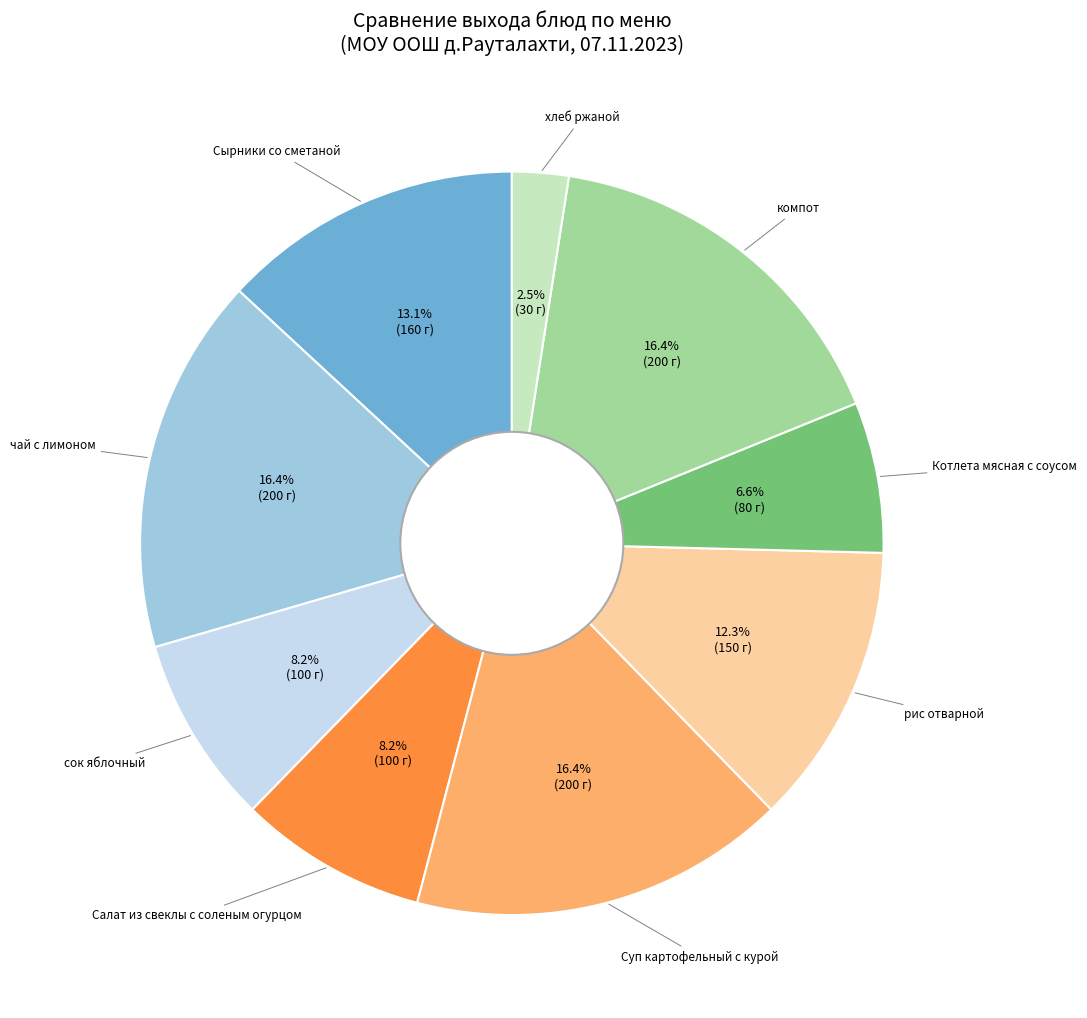

Is there a majority slice in this chart?

No